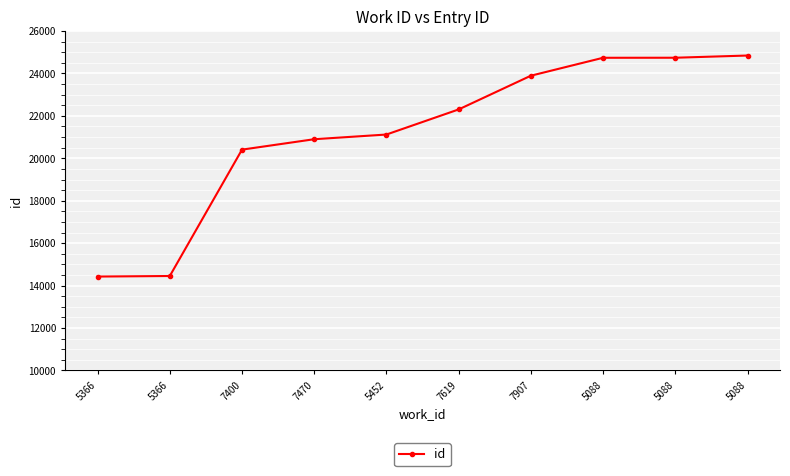

How many series are shown in this chart?

1